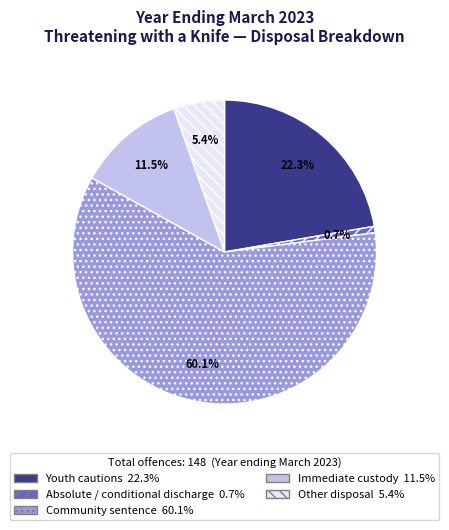

Count the number of slices in the pie.

5